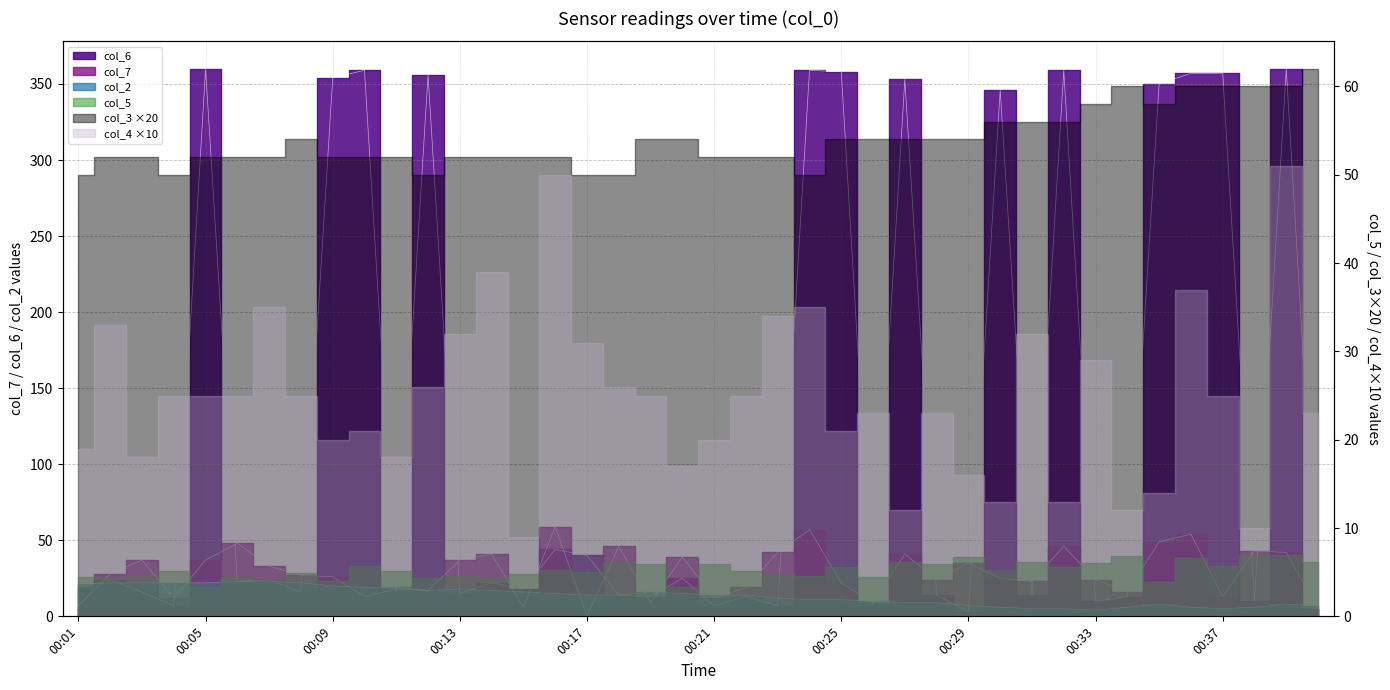

How many interior local peaks does the col_7 series have?

13